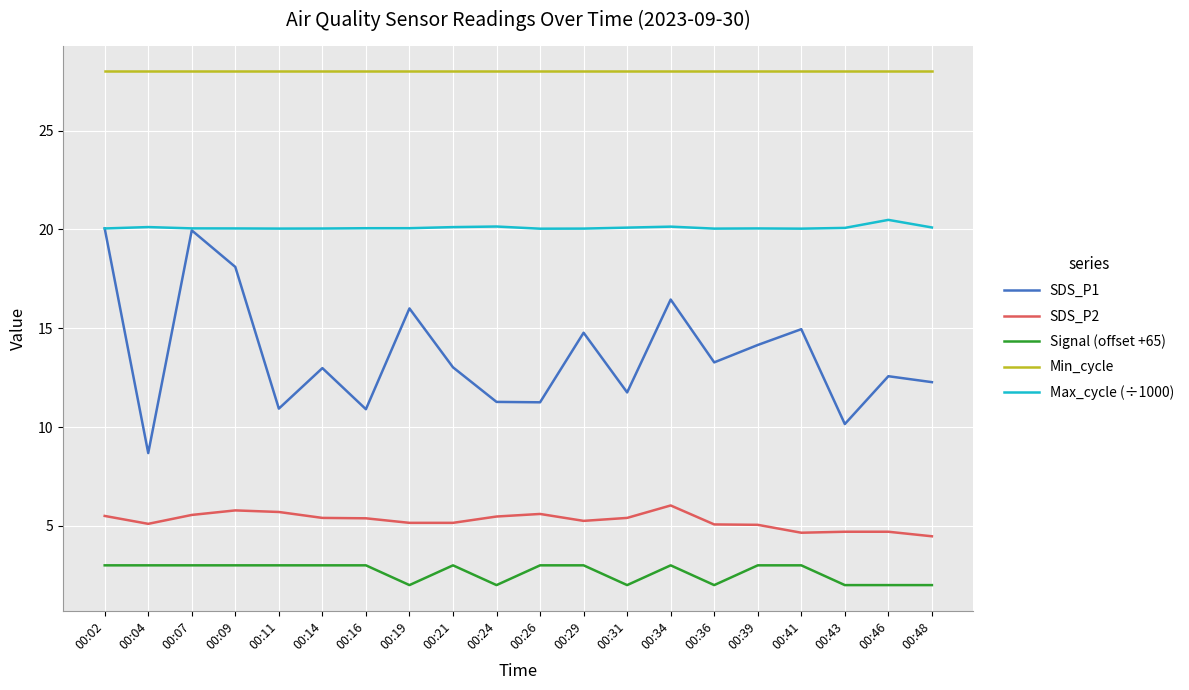

Is this an area chart (filled region under the line)?

No